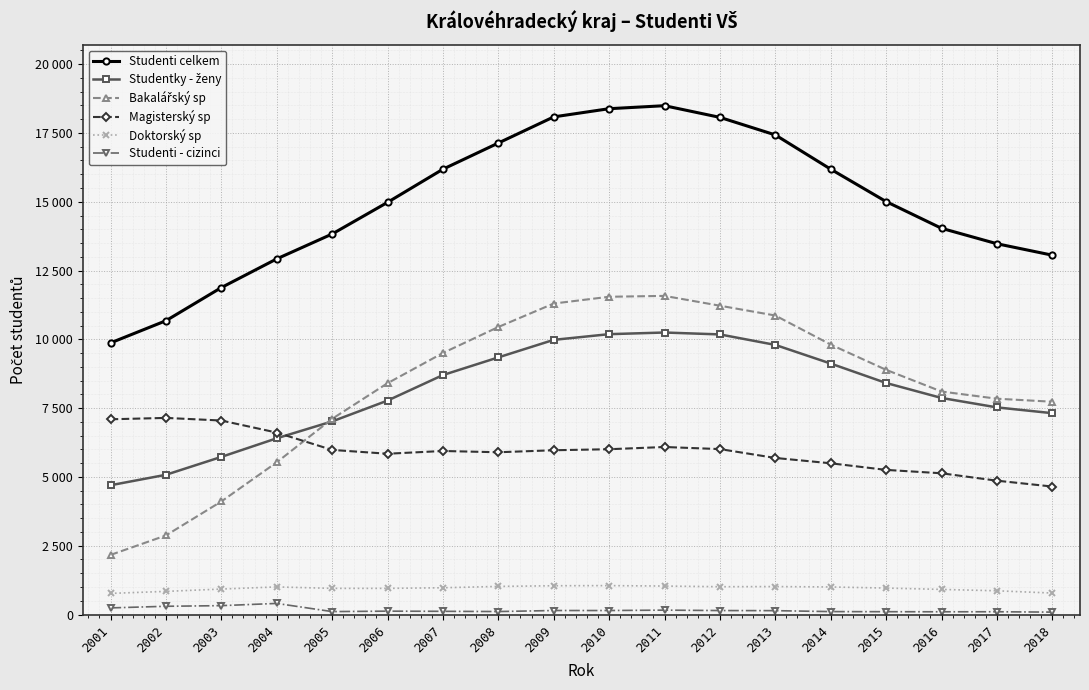

Reading left to right, transcribe all the data shown in this chart.

Studenti celkem: 2001=9870	2002=10676	2003=11880	2004=12923	2005=13827	2006=14977	2007=16182	2008=17133	2009=18083	2010=18381	2011=18490	2012=18066	2013=17428	2014=16183	2015=15006	2016=14035	2017=13474	2018=13058
Studentky - ženy: 2001=4698	2002=5078	2003=5728	2004=6404	2005=7017	2006=7774	2007=8702	2008=9344	2009=9981	2010=10188	2011=10248	2012=10179	2013=9798	2014=9120	2015=8414	2016=7870	2017=7527	2018=7317
Bakalářský sp: 2001=2166	2002=2874	2003=4108	2004=5530	2005=7111	2006=8405	2007=9504	2008=10448	2009=11301	2010=11547	2011=11579	2012=11222	2013=10866	2014=9809	2015=8892	2016=8104	2017=7843	2018=7733
Magisterský sp: 2001=7095	2002=7145	2003=7050	2004=6612	2005=5982	2006=5843	2007=5943	2008=5897	2009=5970	2010=6007	2011=6088	2012=6012	2013=5690	2014=5496	2015=5256	2016=5133	2017=4864	2018=4651
Doktorský sp: 2001=768	2002=841	2003=926	2004=1004	2005=951	2006=951	2007=973	2008=1022	2009=1046	2010=1051	2011=1035	2012=1011	2013=1016	2014=1002	2015=962	2016=913	2017=863	2018=781
Studenti - cizinci: 2001=241	2002=300	2003=323	2004=404	2005=107	2006=123	2007=117	2008=109	2009=146	2010=146	2011=160	2012=145	2013=141	2014=107	2015=103	2016=100	2017=101	2018=88